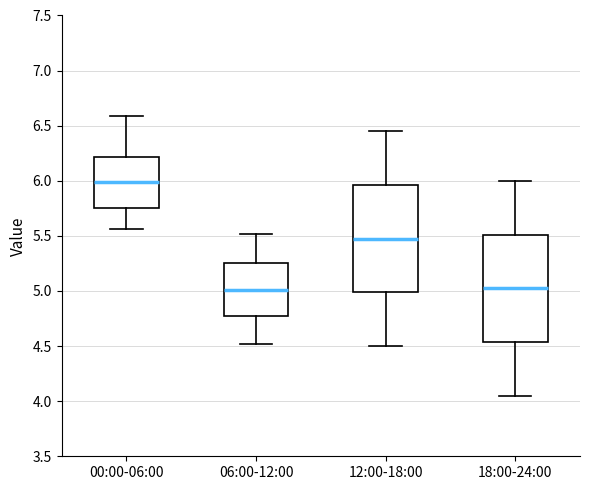

Reading left to right, read every box against the y-axis: the position of its median line, the range the box covers, and the ends of its whiskers. The values are not printed on the chart, so give them approximately, as read against the axis.

00:00-06:00: median 6.00, box 5.75 to 6.20, whiskers 5.55 to 6.60
06:00-12:00: median 5.00, box 4.75 to 5.25, whiskers 4.50 to 5.50
12:00-18:00: median 5.50, box 5.00 to 5.95, whiskers 4.50 to 6.45
18:00-24:00: median 5.05, box 4.55 to 5.50, whiskers 4.05 to 6.00